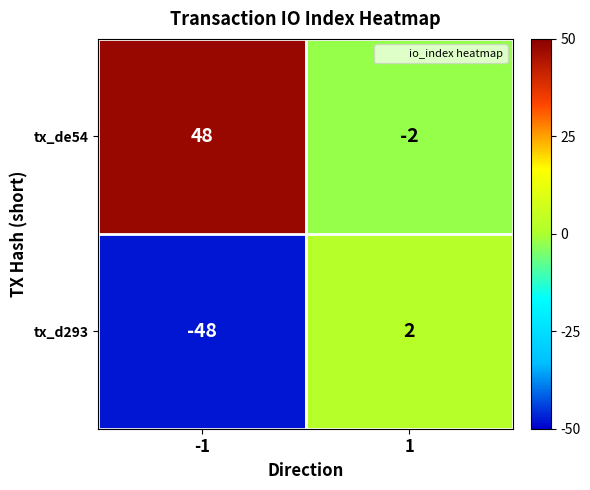

What is the maximum value for tx_de54?

48